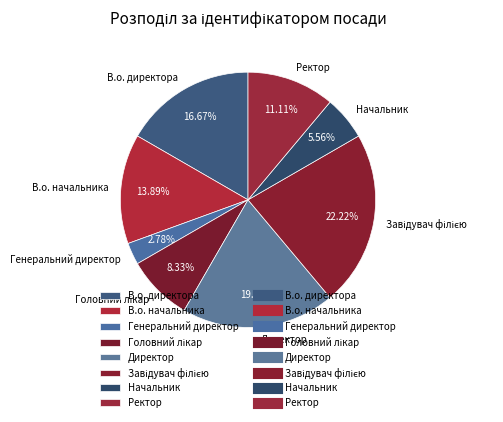

Is the sum of В.о. начальника and Генеральний директор greater than half?

No